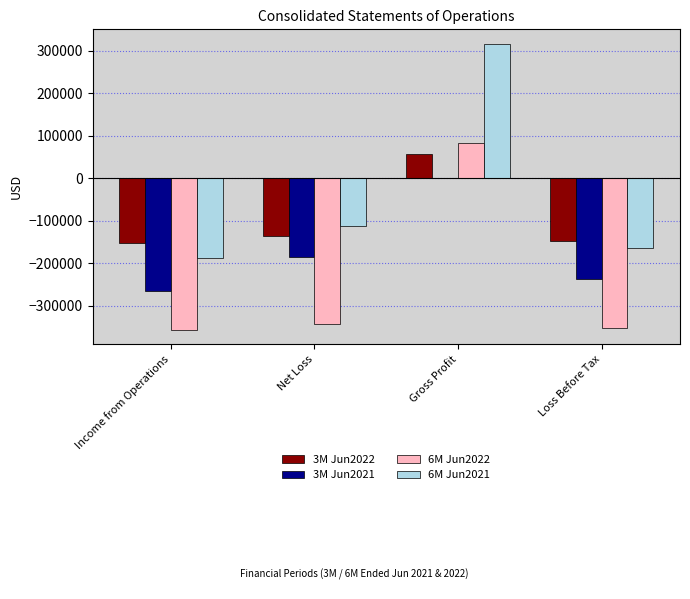

Which series changed the most between Income from Operations and Net Loss?

3M Jun2021